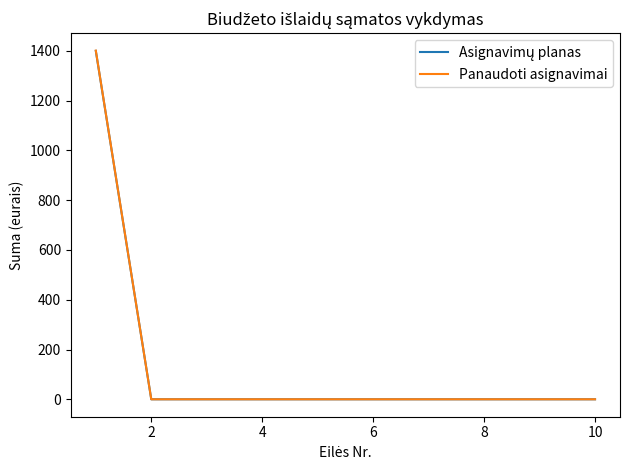

At how many categories does at least one series exceed 1368?

1